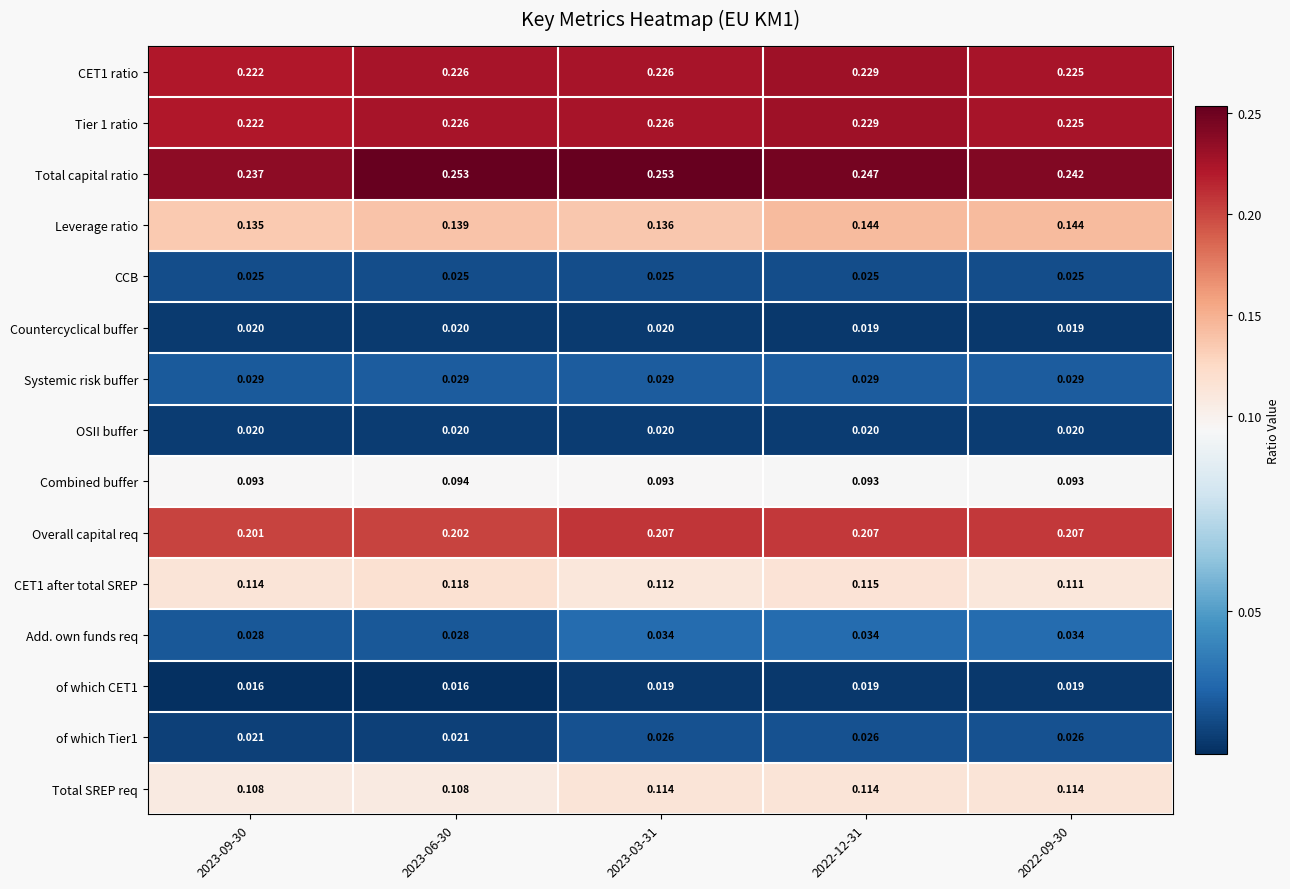

How many series are shown in this chart?

15